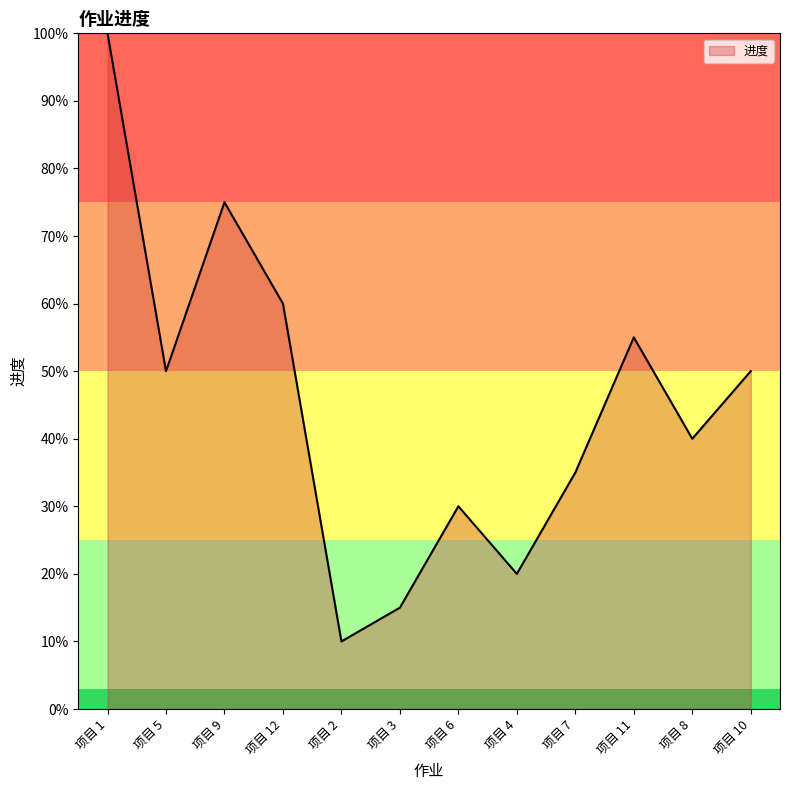

What is the average value?

0.5